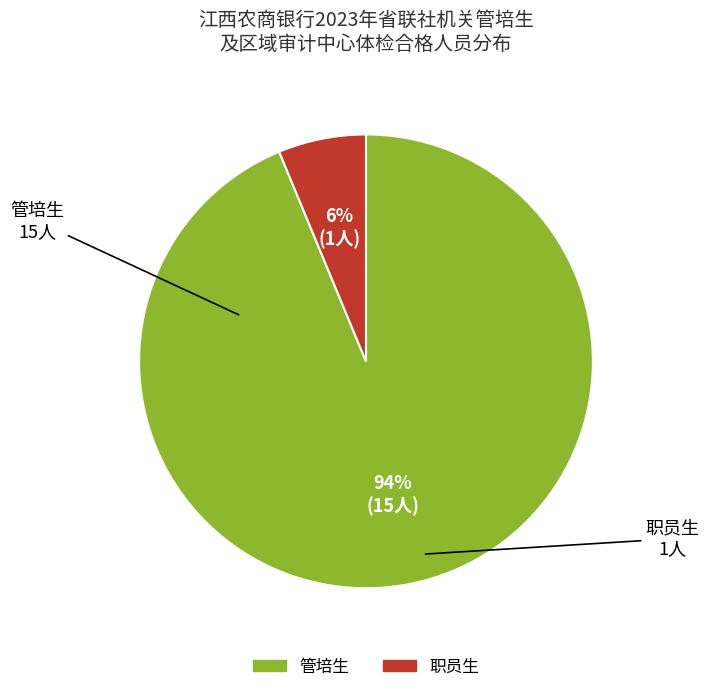

Between 职员生 and 管培生, which is larger?

管培生